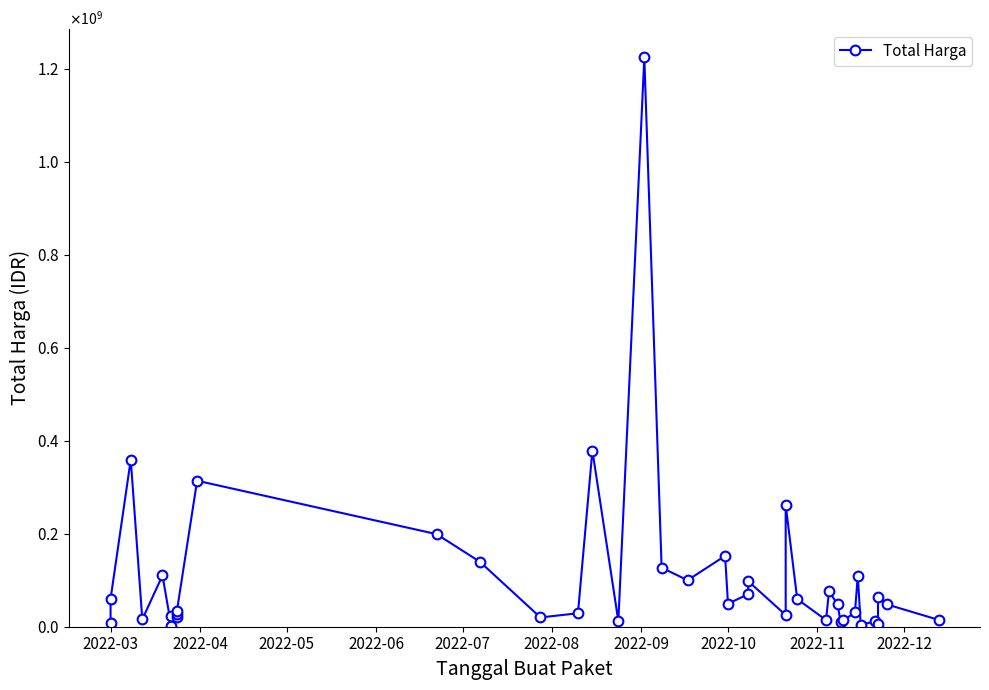

Count the number of values greater than 48140000.

19